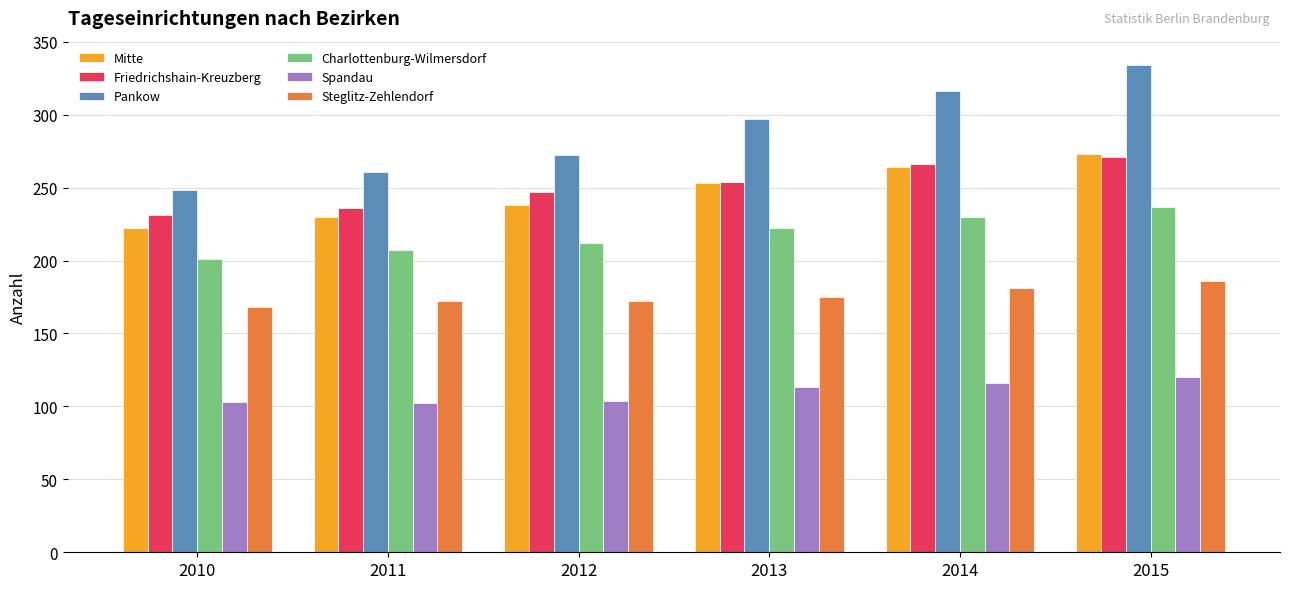

Is it true that Pankow equals 402 at 2013?

False